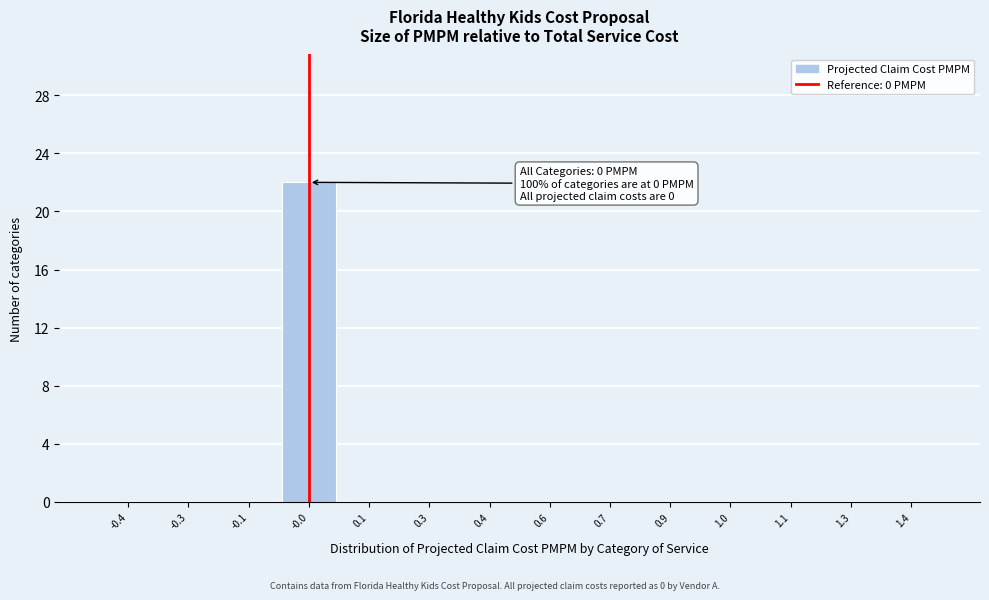

Reading left to right, what are all the values shown in this chart?

-0.4=0	-0.3=0	-0.1=0	-0.0=22	0.1=0	0.3=0	0.4=0	0.6=0	0.7=0	0.9=0	1.0=0	1.1=0	1.3=0	1.4=0